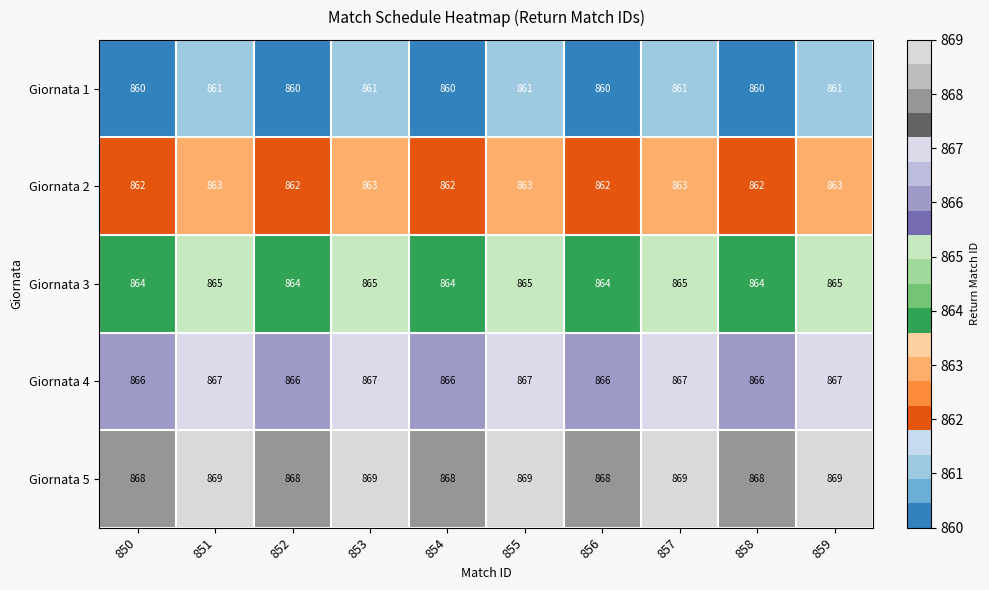

What is the total value across all series at 851?

4325